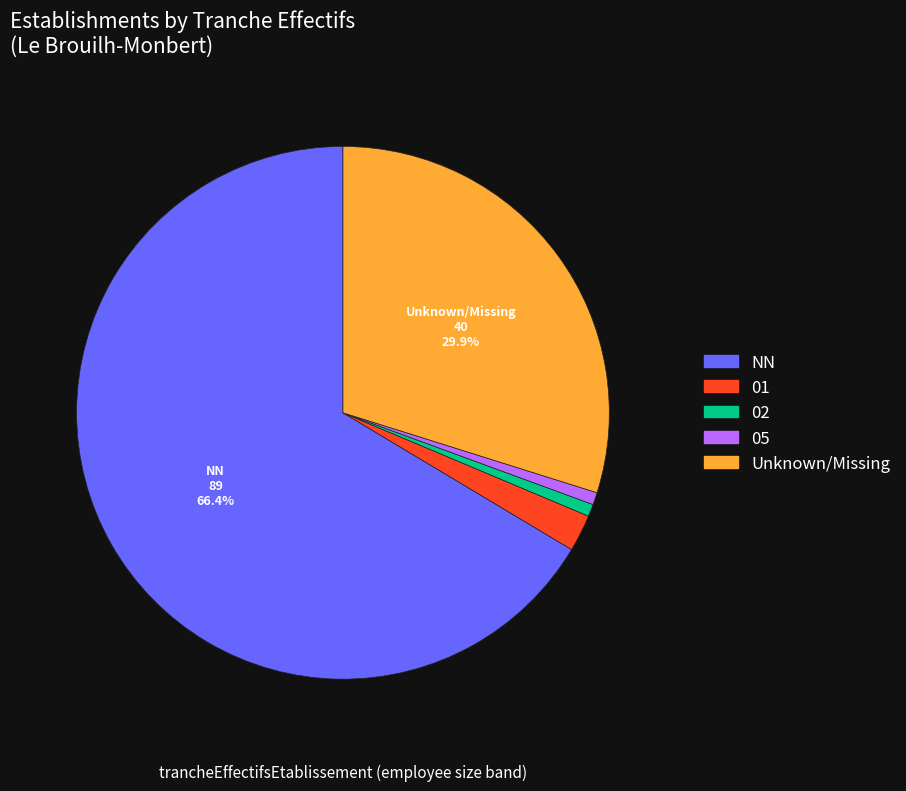

Count the number of slices in the pie.

5